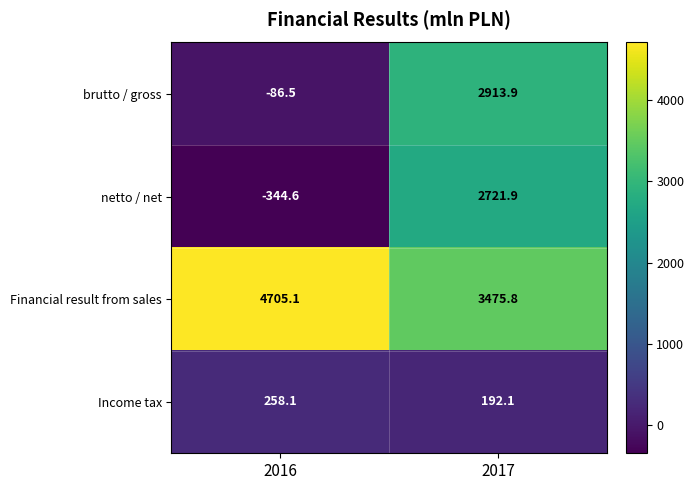

The Income tax series shows 192.1 at 2017. True or false?

True